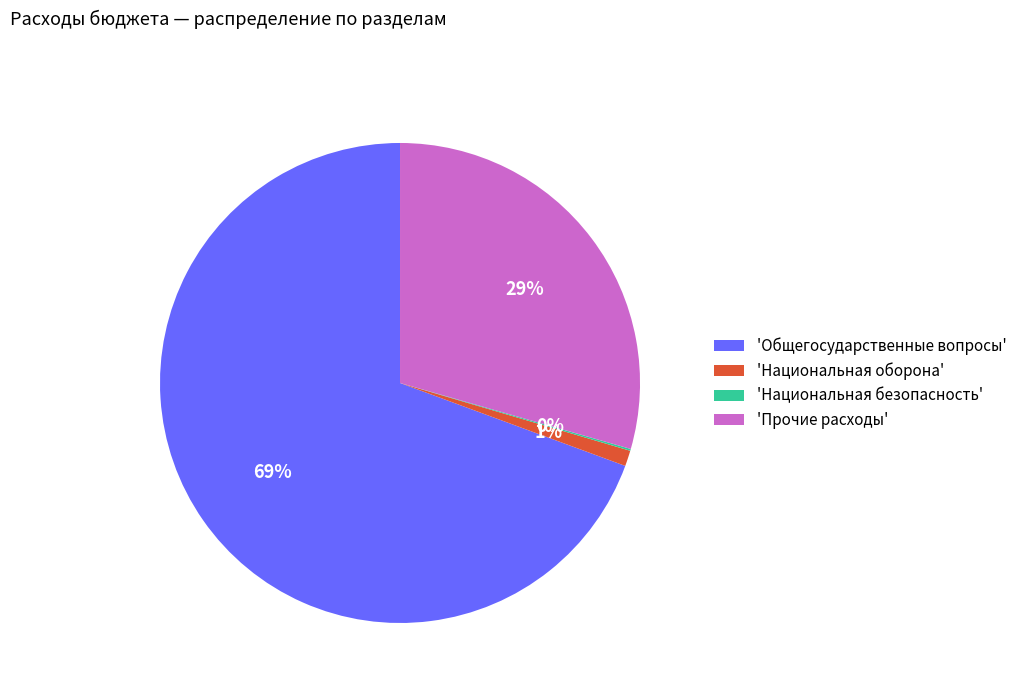

Is there a majority slice in this chart?

Yes